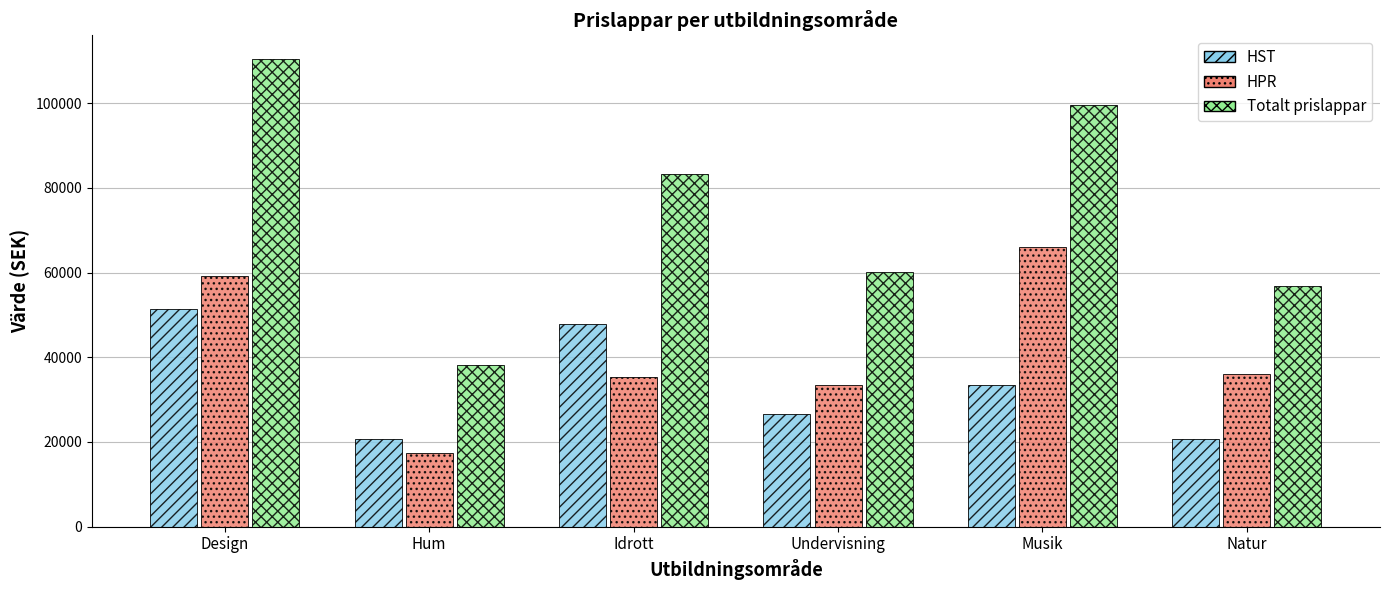

What is the value of the HPR bar at the 3rd from the left?

35430